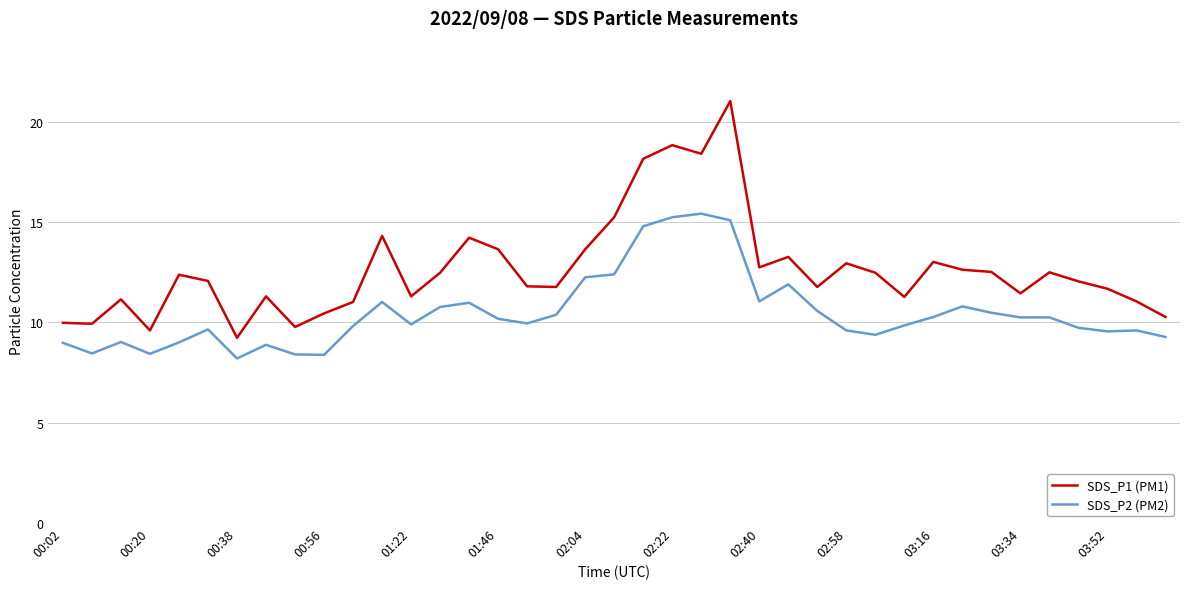

Which series has the largest total across all categories?

SDS_P1 (PM1)